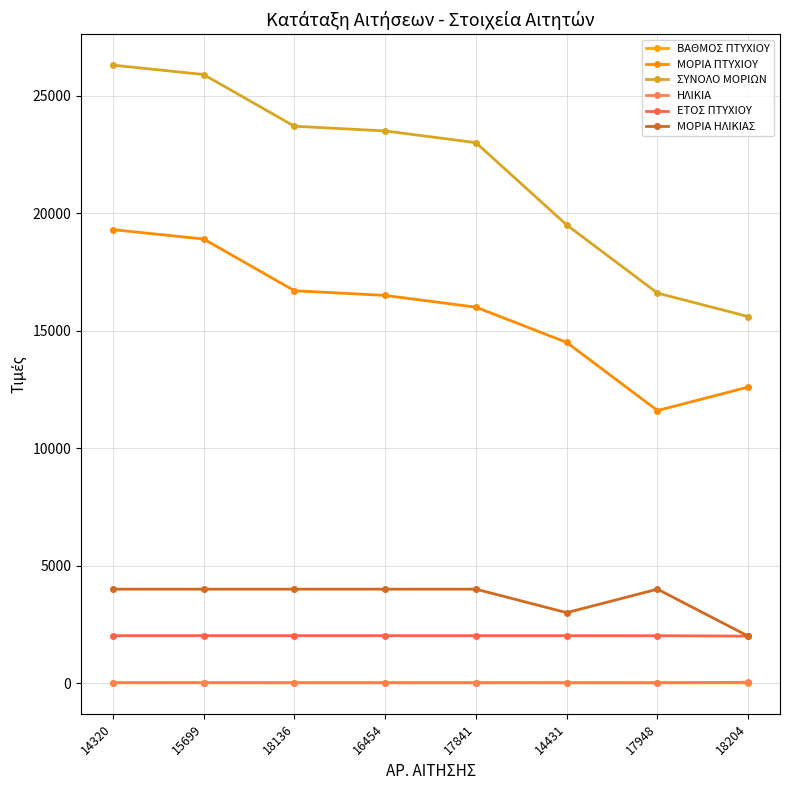

List the series in order of their peak value, lowest first.

ΒΑΘΜΟΣ ΠΤΥΧΙΟΥ, ΗΛΙΚΙΑ, ΕΤΟΣ ΠΤΥΧΙΟΥ, ΜΟΡΙΑ ΗΛΙΚΙΑΣ, ΜΟΡΙΑ ΠΤΥΧΙΟΥ, ΣΥΝΟΛΟ ΜΟΡΙΩΝ